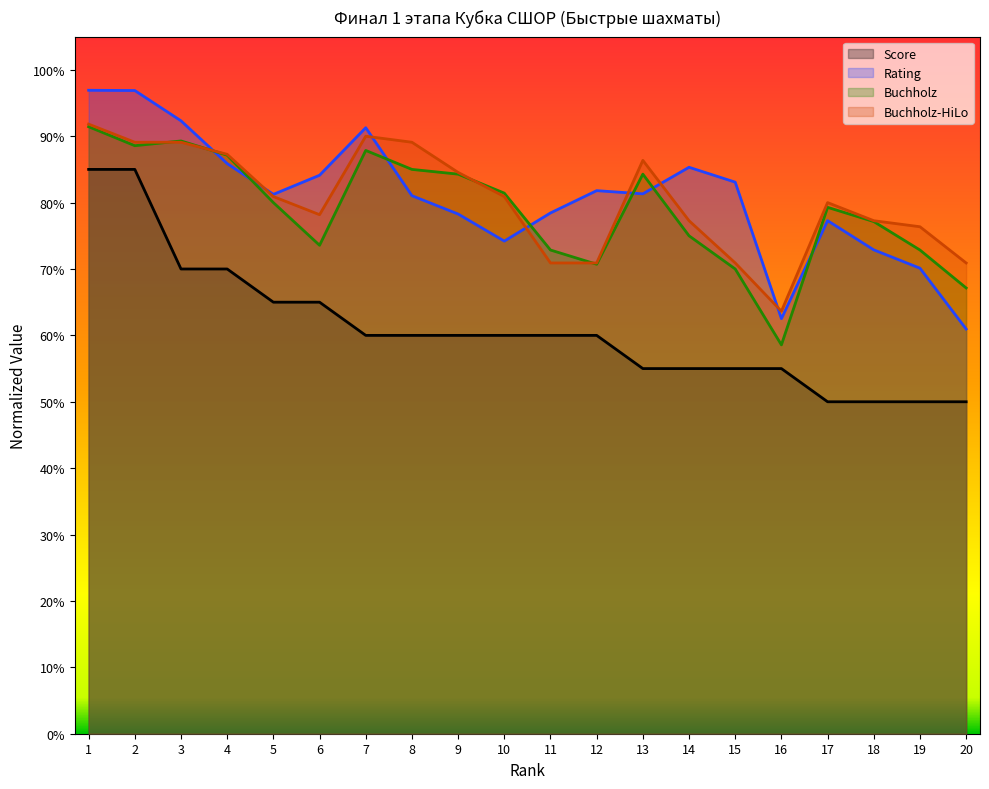

What is the value of the Buchholz-HiLo point at the 9th from the left?

0.8